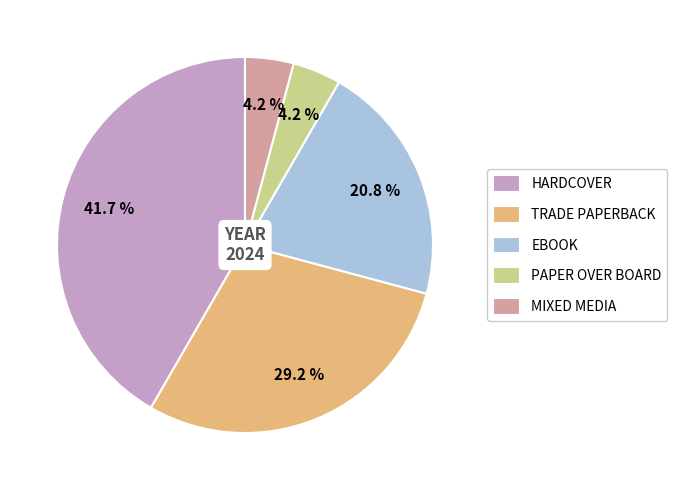

Does any single category account for the majority?

No